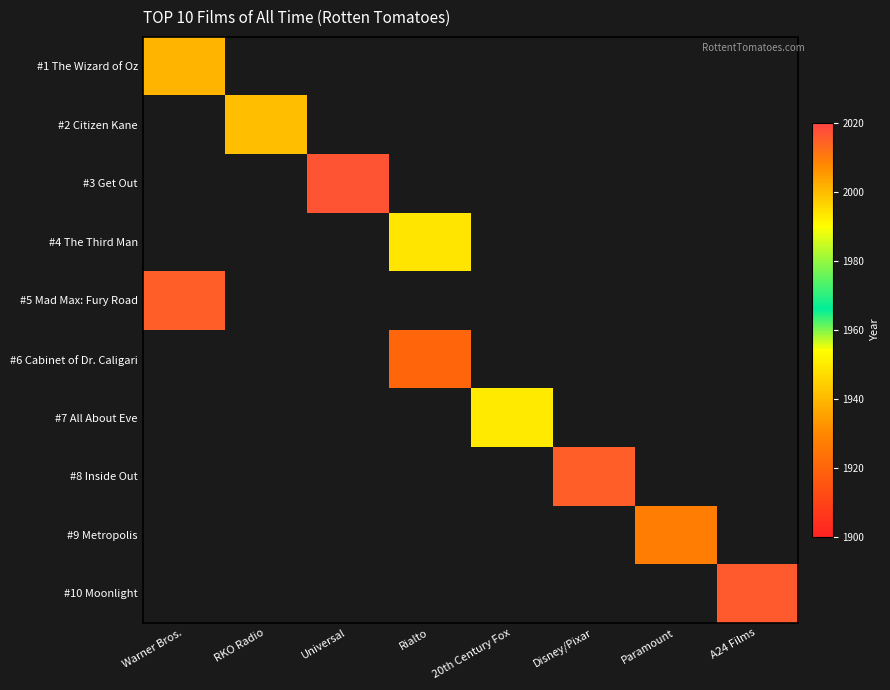

List the series in order of their peak value, lowest first.

#1 The Wizard of Oz, #2 Citizen Kane, #3 Get Out, #4 The Third Man, #5 Mad Max: Fury Road, #6 Cabinet of Dr. Caligari, #7 All About Eve, #8 Inside Out, #9 Metropolis, #10 Moonlight